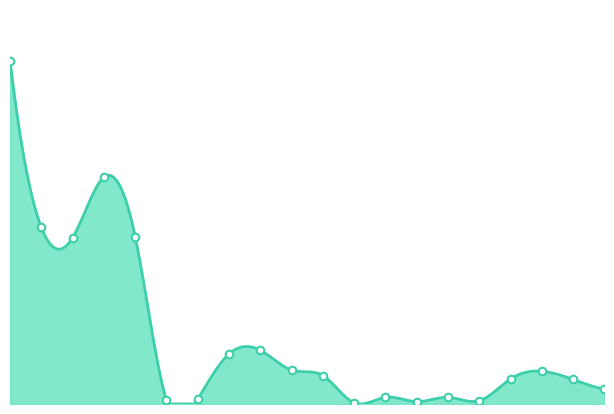

What is the total value across all series at Amérique?

346